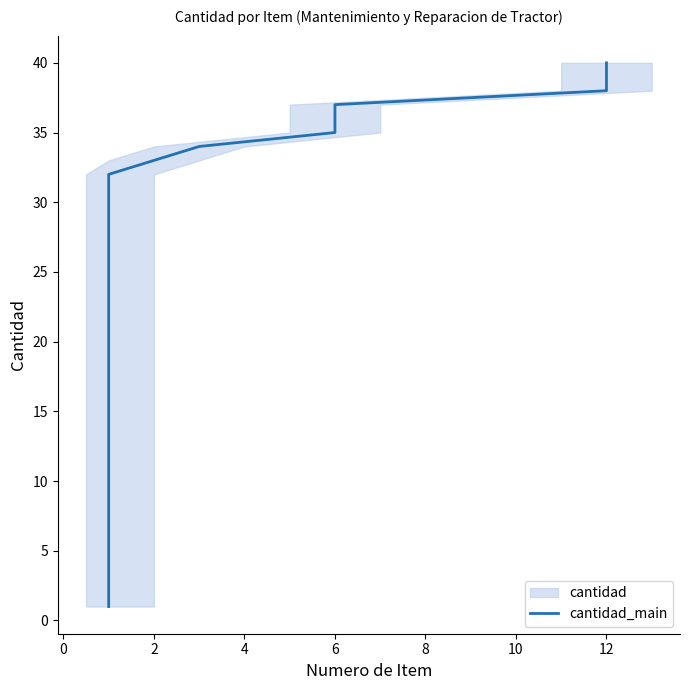

The value at 4 is 6. True or false?

False